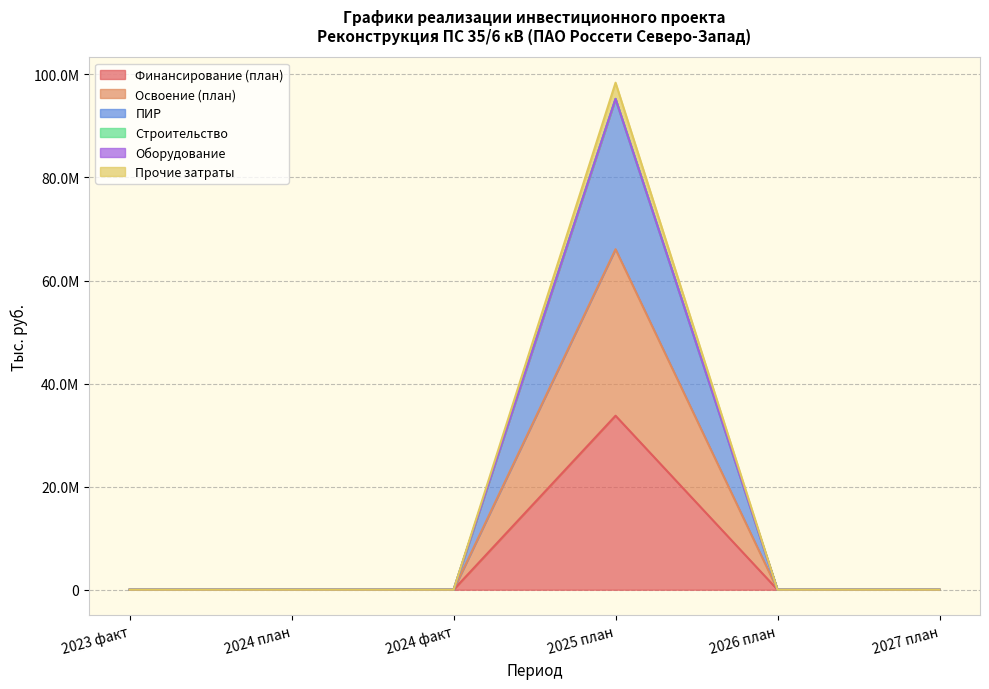

Does the chart display data point markers on the line(s)?

No